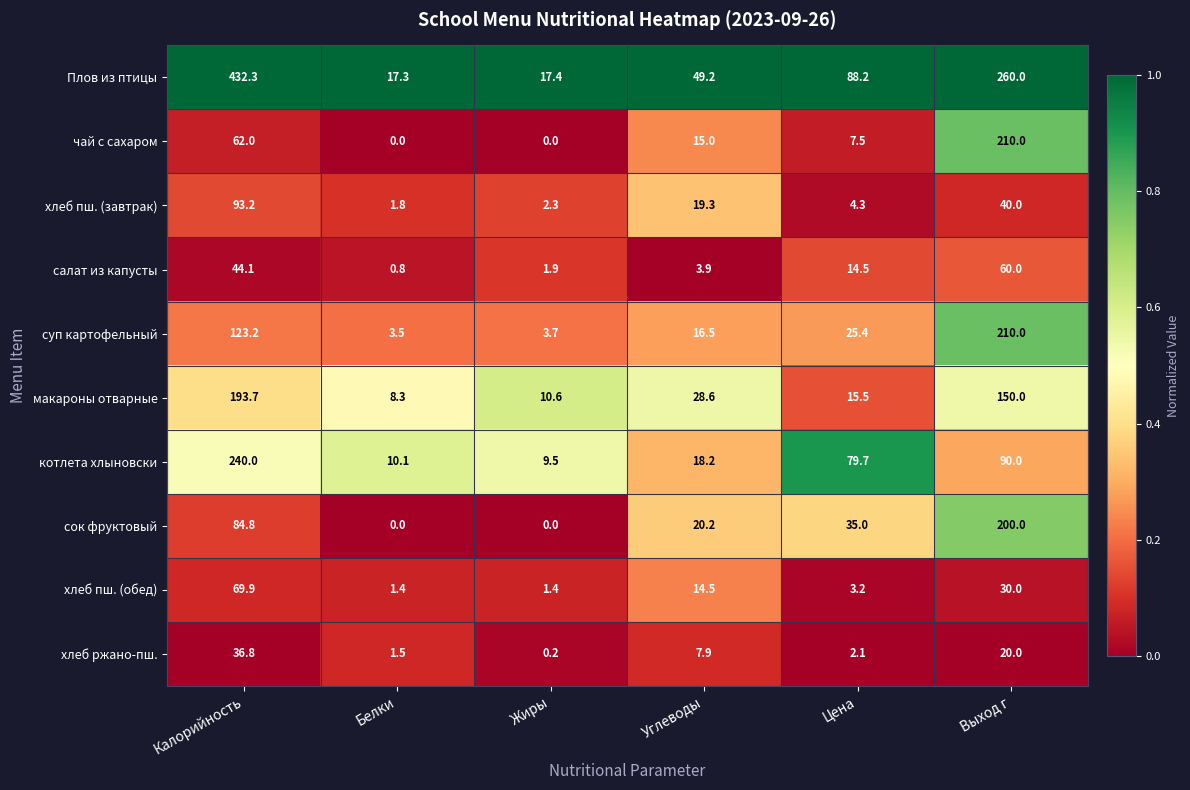

The value of сок фруктовый at Белки is 0.0. True or false?

True